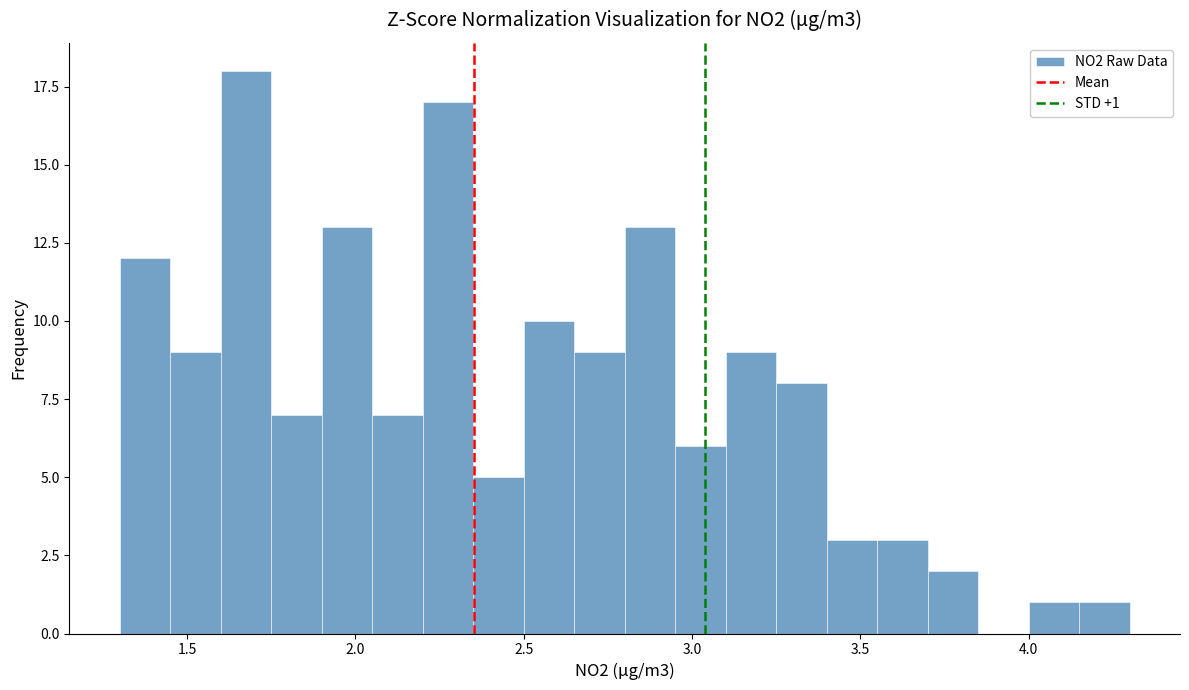

Around what value on the x-axis is the tallest bar? Give the approximate position of its centre, as read against the axis.

1.70